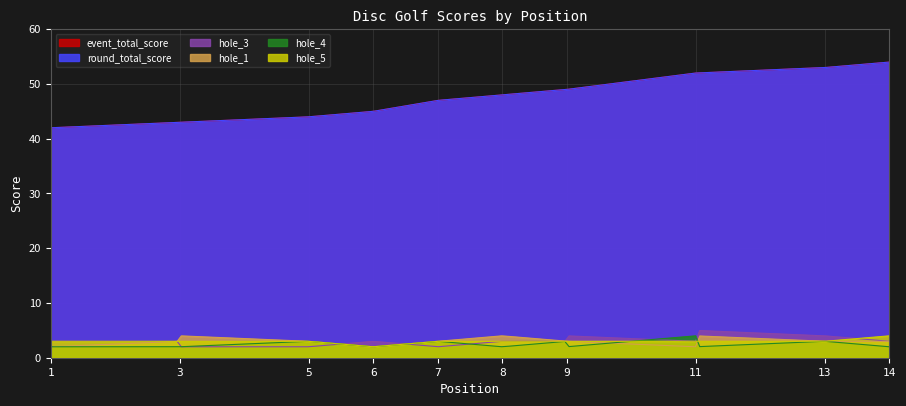

What is the spread (max minus min) of values at 11?

50